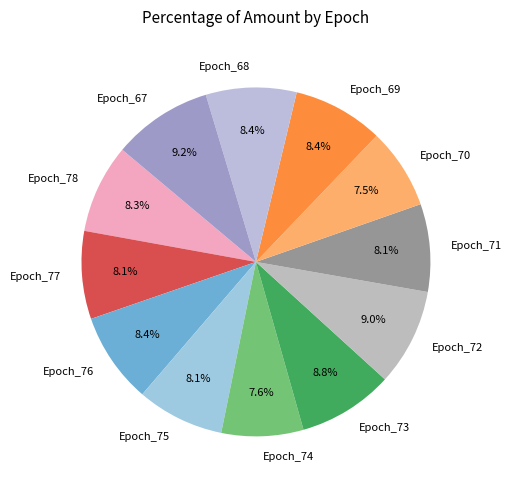

To the nearest percent, what is the difference between the largest and smallest slice percentages?

2%